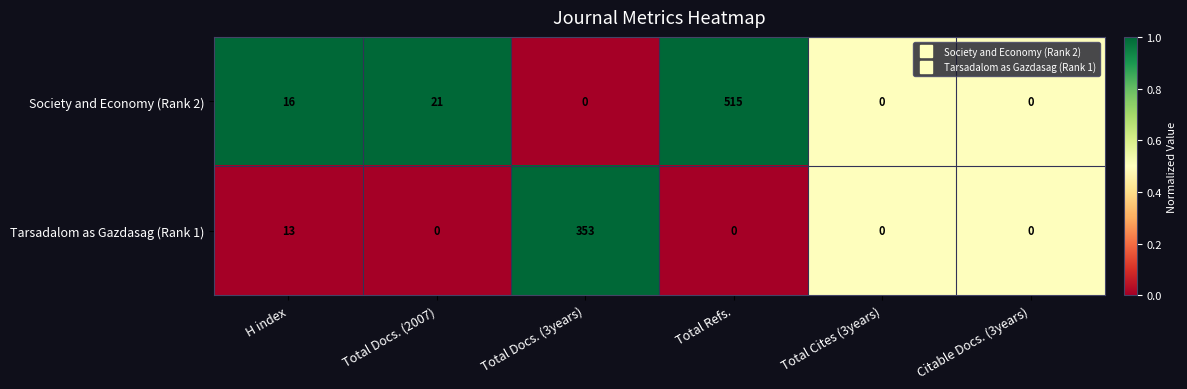

The value of Tarsadalom as Gazdasag (Rank 1) at Total Refs. is 0. True or false?

True